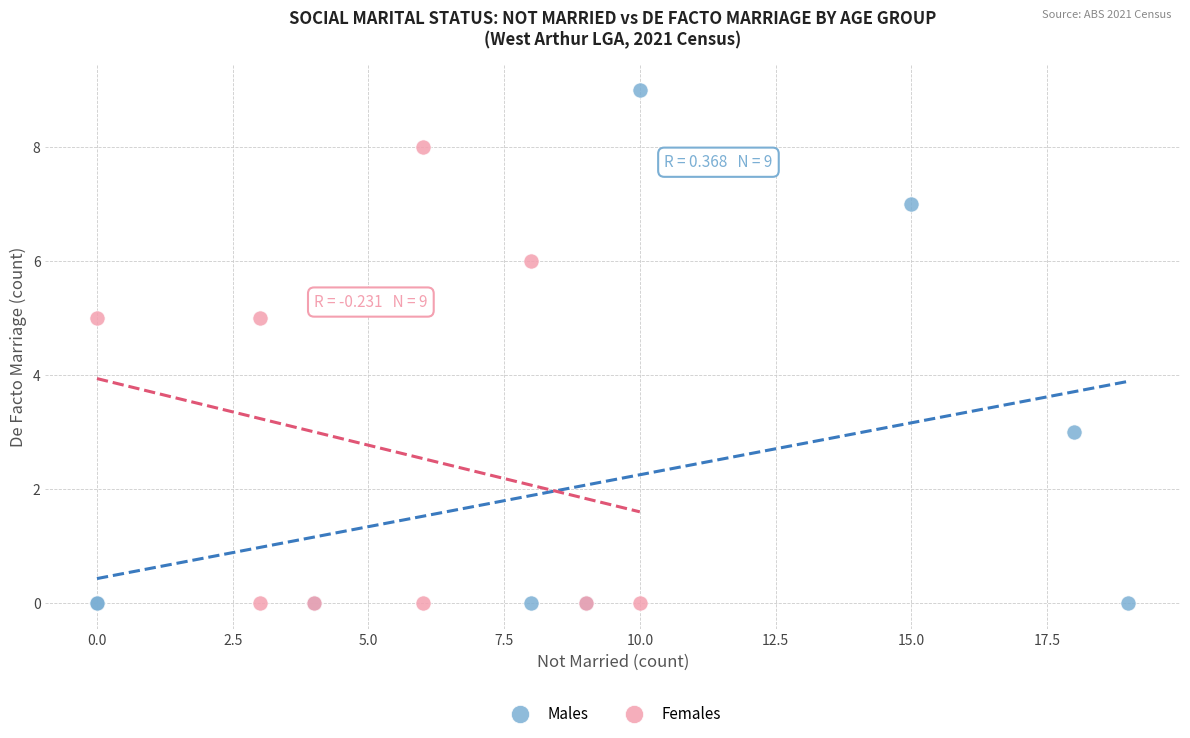

Which series has the widest spread of Y values?

Males